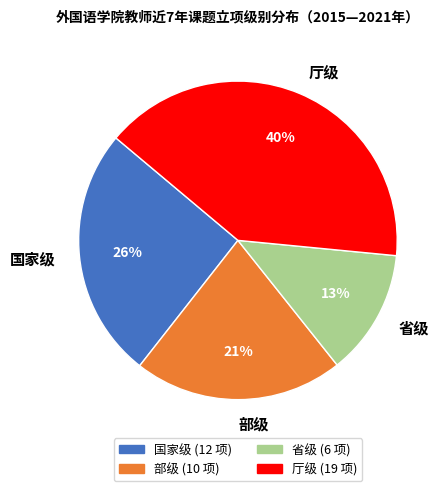

Between 部级 and 国家级, which is larger?

国家级